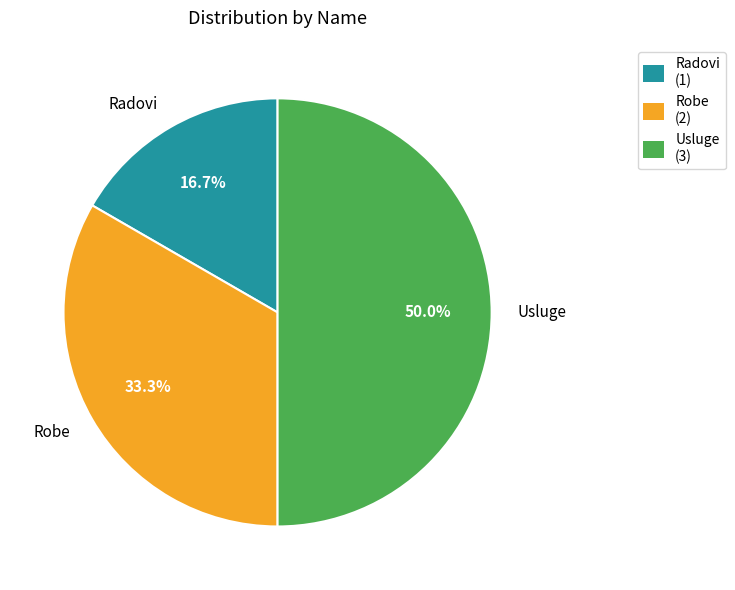

How many segments does this pie chart have?

3